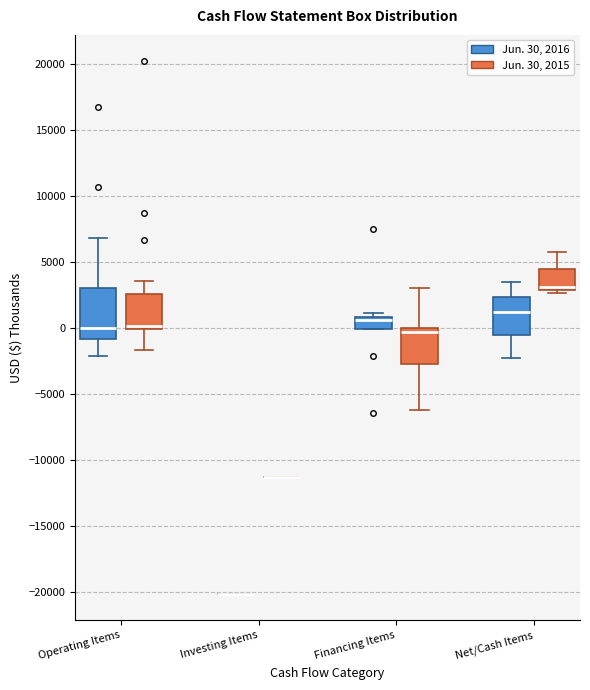

Where does the median line of the box for Financing Items (Jun. 30, 2016) sit on the y-axis? The values are not printed on the chart, so give them approximately, as read against the axis.

500